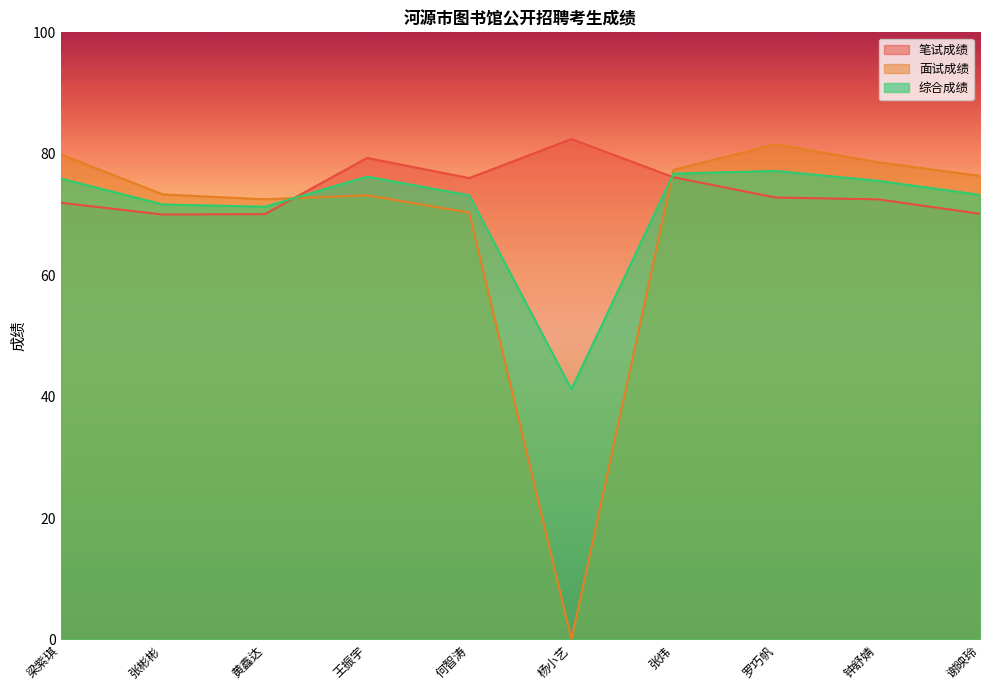

What is the label of the 1st point from the right?

谢映玲